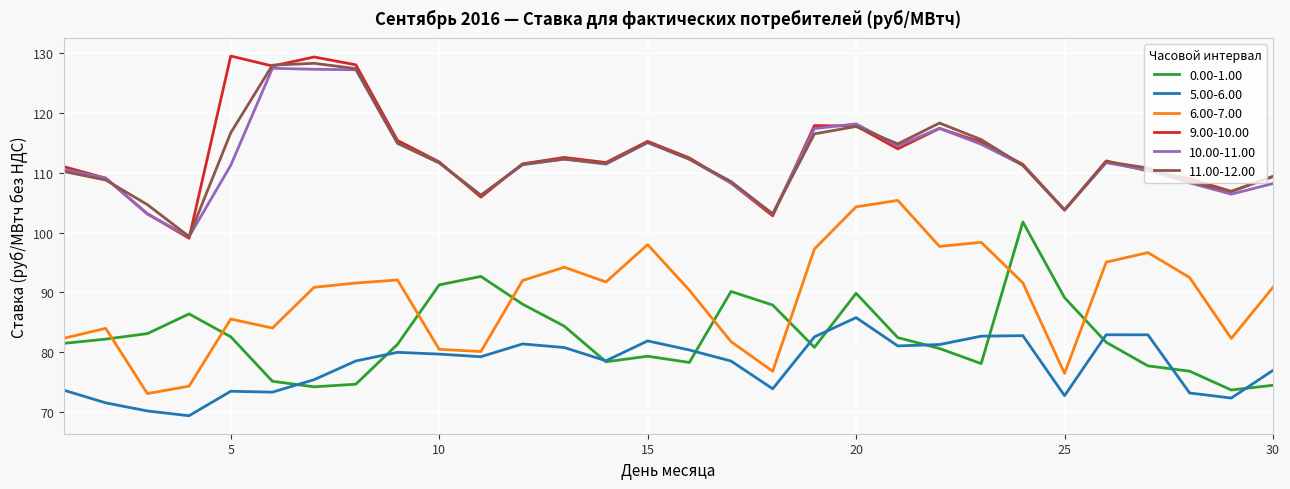

What is the minimum value shown in the chart?

69.3